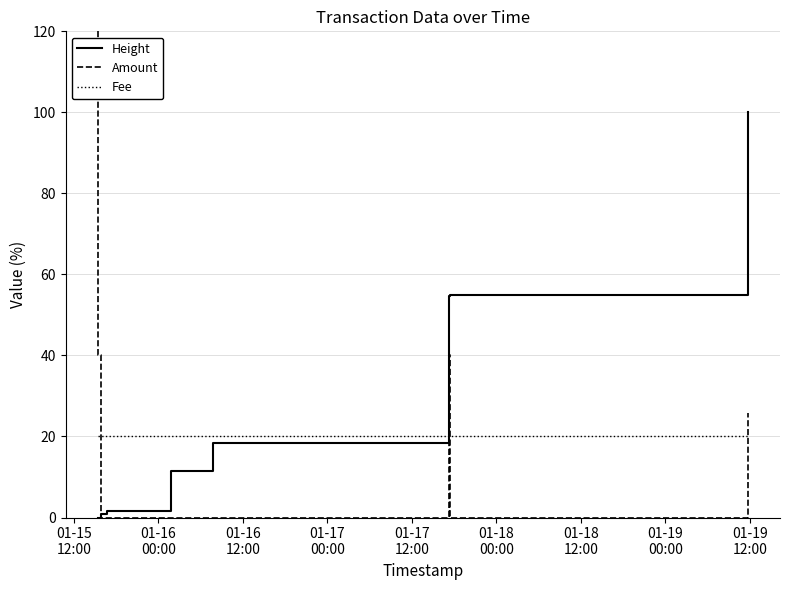

How many data points does each series have?

9